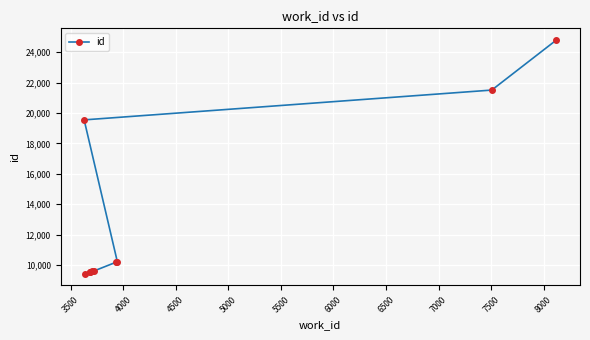

What is the greatest value displayed?

24796